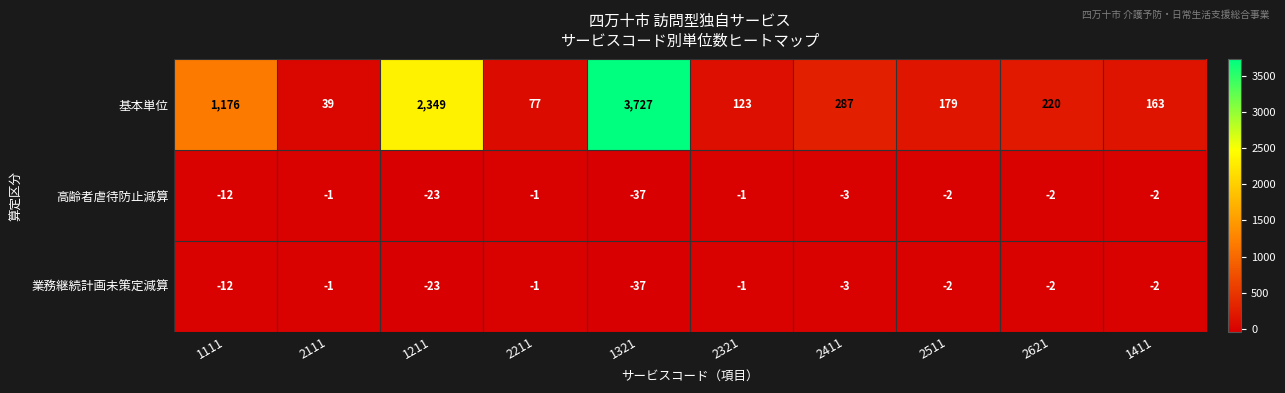

How many data points does each series have?

10